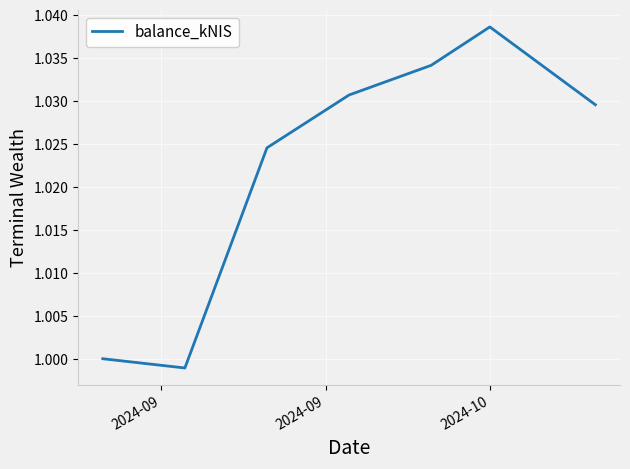

What is the sum of all values?

7.2